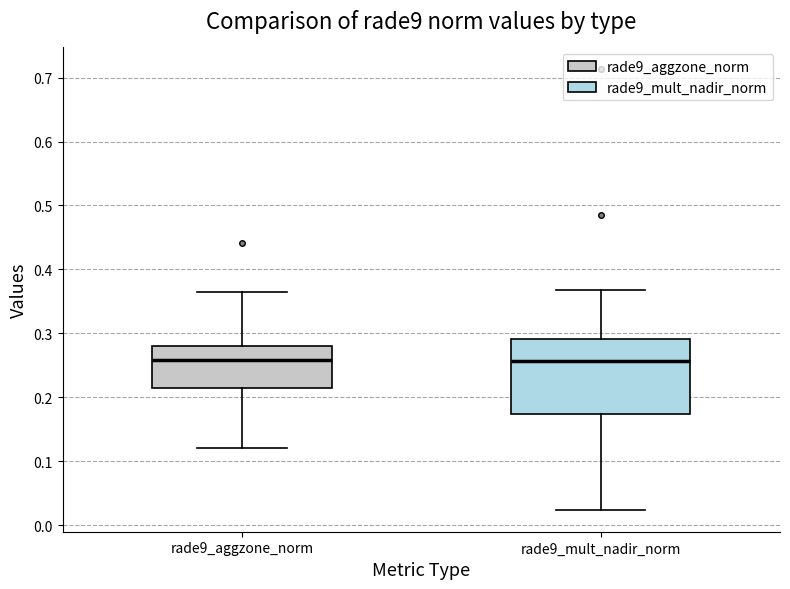

Reading left to right, transcribe this box plot: for each box, give where its median line is, the range the box spans, and where its two whiskers end, as read against the y-axis. The values are not printed on the chart, so give them approximately, as read against the axis.

rade9_aggzone_norm: median 0.26, box 0.21 to 0.28, whiskers 0.12 to 0.37
rade9_mult_nadir_norm: median 0.26, box 0.17 to 0.29, whiskers 0.02 to 0.37